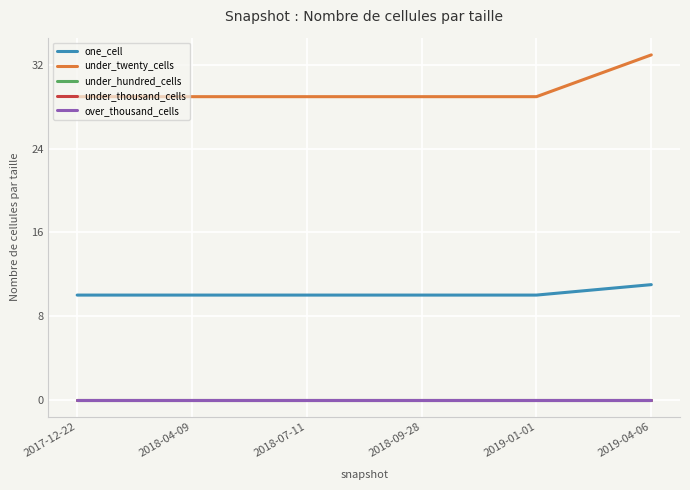

Is this an area chart (filled region under the line)?

No